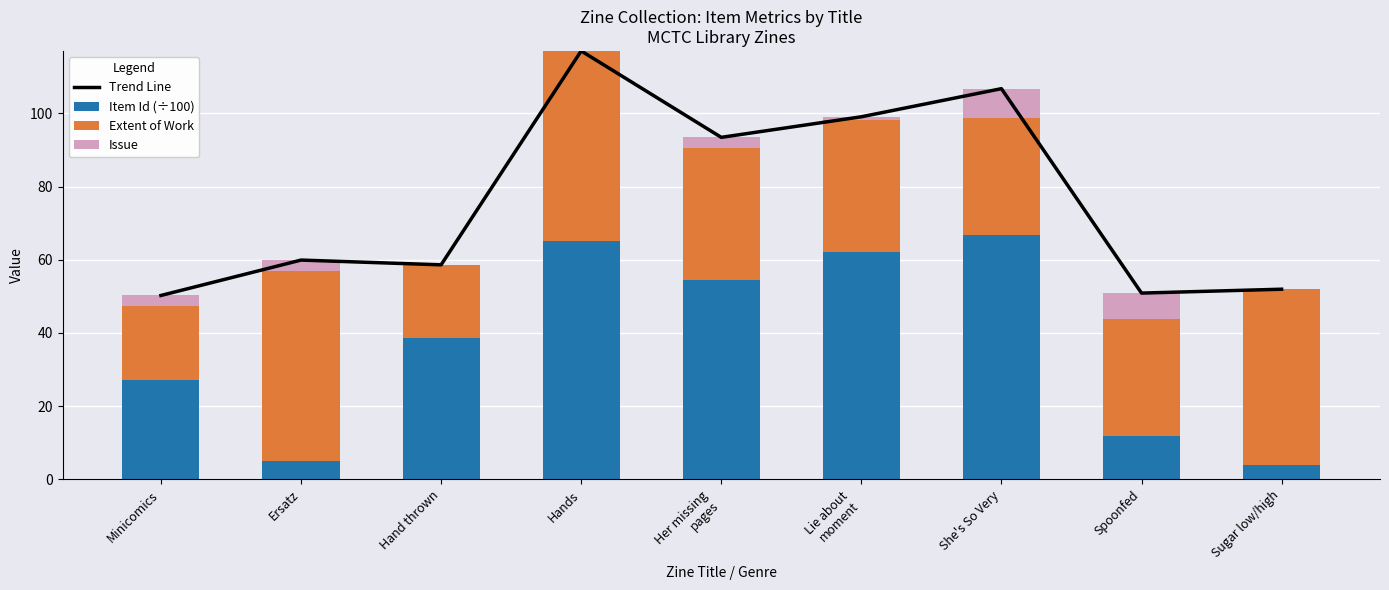

What is the label of the 3rd bar from the left?

Hand thrown